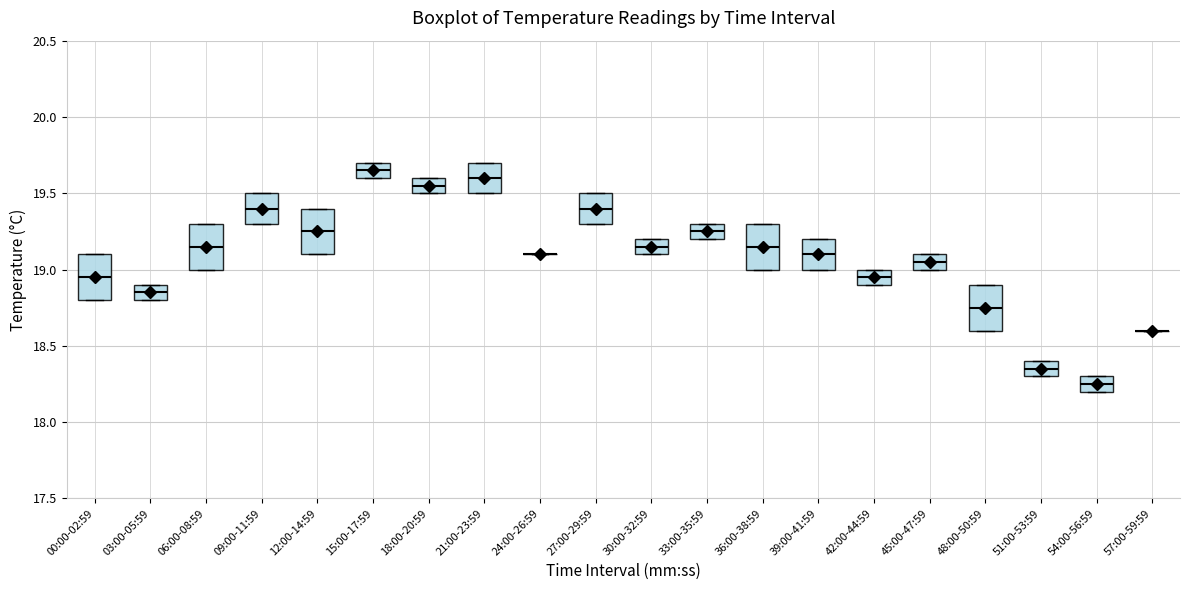

Reading left to right, read every box against the y-axis: the position of its median line, the range the box covers, and the ends of its whiskers. The values are not printed on the chart, so give them approximately, as read against the axis.

00:00-02:59: median 18.95, box 18.80 to 19.10, whiskers 18.80 to 19.10
03:00-05:59: median 18.85, box 18.80 to 18.90, whiskers 18.80 to 18.90
06:00-08:59: median 19.15, box 19.00 to 19.30, whiskers 19.00 to 19.30
09:00-11:59: median 19.40, box 19.30 to 19.50, whiskers 19.30 to 19.50
12:00-14:59: median 19.25, box 19.10 to 19.40, whiskers 19.10 to 19.40
15:00-17:59: median 19.65, box 19.60 to 19.70, whiskers 19.60 to 19.70
18:00-20:59: median 19.55, box 19.50 to 19.60, whiskers 19.50 to 19.60
21:00-23:59: median 19.60, box 19.50 to 19.70, whiskers 19.50 to 19.70
24:00-26:59: box collapsed to a line at 19.10, whiskers 19.10 to 19.10
27:00-29:59: median 19.40, box 19.30 to 19.50, whiskers 19.30 to 19.50
30:00-32:59: median 19.15, box 19.10 to 19.20, whiskers 19.10 to 19.20
33:00-35:59: median 19.25, box 19.20 to 19.30, whiskers 19.20 to 19.30
36:00-38:59: median 19.15, box 19.00 to 19.30, whiskers 19.00 to 19.30
39:00-41:59: median 19.10, box 19.00 to 19.20, whiskers 19.00 to 19.20
42:00-44:59: median 18.95, box 18.90 to 19.00, whiskers 18.90 to 19.00
45:00-47:59: median 19.05, box 19.00 to 19.10, whiskers 19.00 to 19.10
48:00-50:59: median 18.75, box 18.60 to 18.90, whiskers 18.60 to 18.90
51:00-53:59: median 18.35, box 18.30 to 18.40, whiskers 18.30 to 18.40
54:00-56:59: median 18.25, box 18.20 to 18.30, whiskers 18.20 to 18.30
57:00-59:59: box collapsed to a line at 18.60, whiskers 18.60 to 18.60